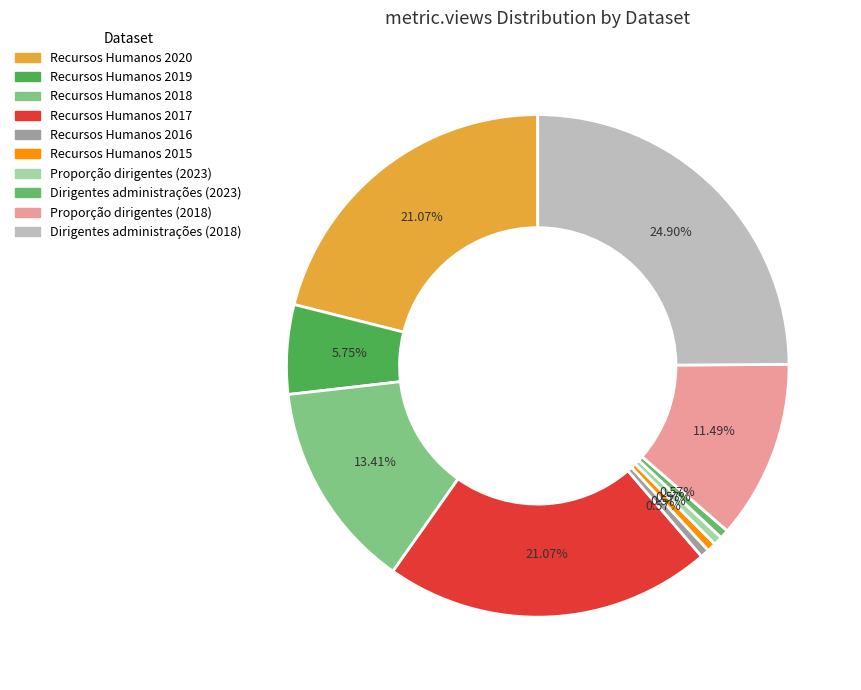

What is the smallest slice in the pie chart?

Recursos Humanos 2016